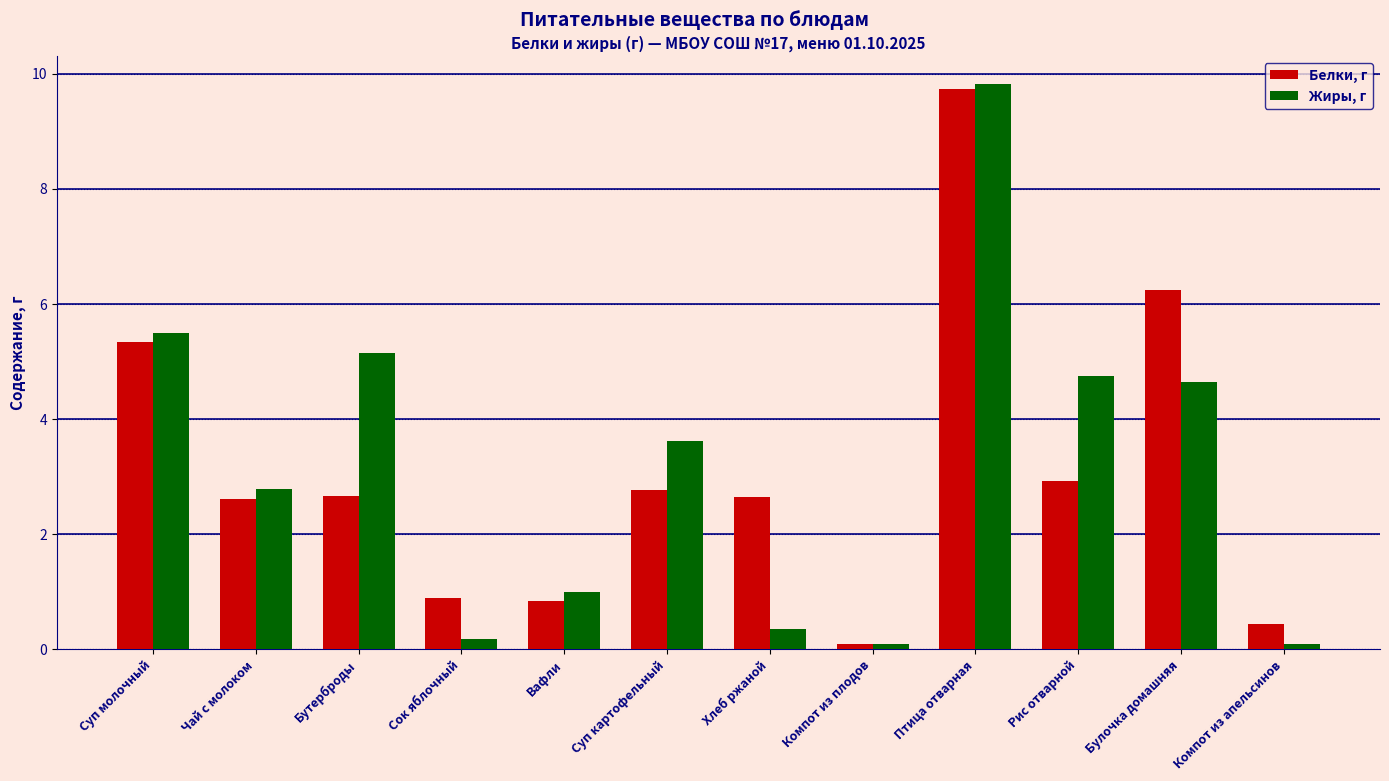

At which category does the chart reach its peak across all series?

Птица отварная